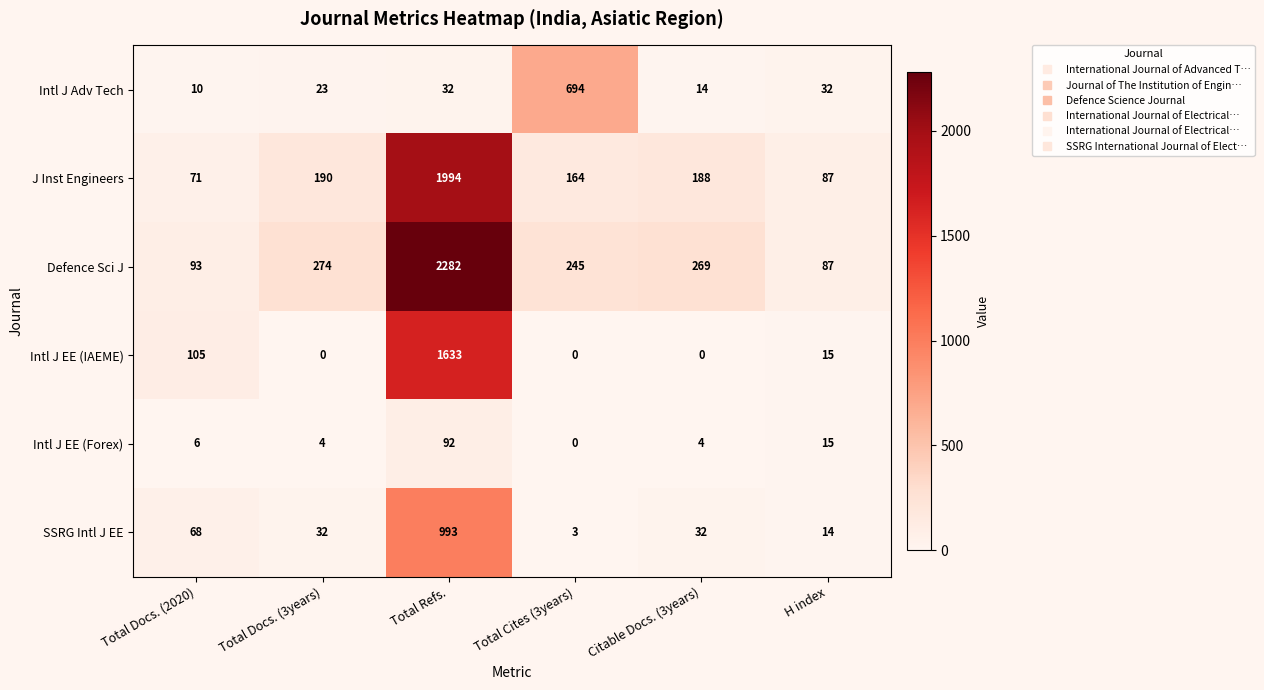

At Total Refs., list the series in order from smallest to largest.

Intl J Adv Tech, Intl J EE (Forex), SSRG Intl J EE, Intl J EE (IAEME), J Inst Engineers, Defence Sci J